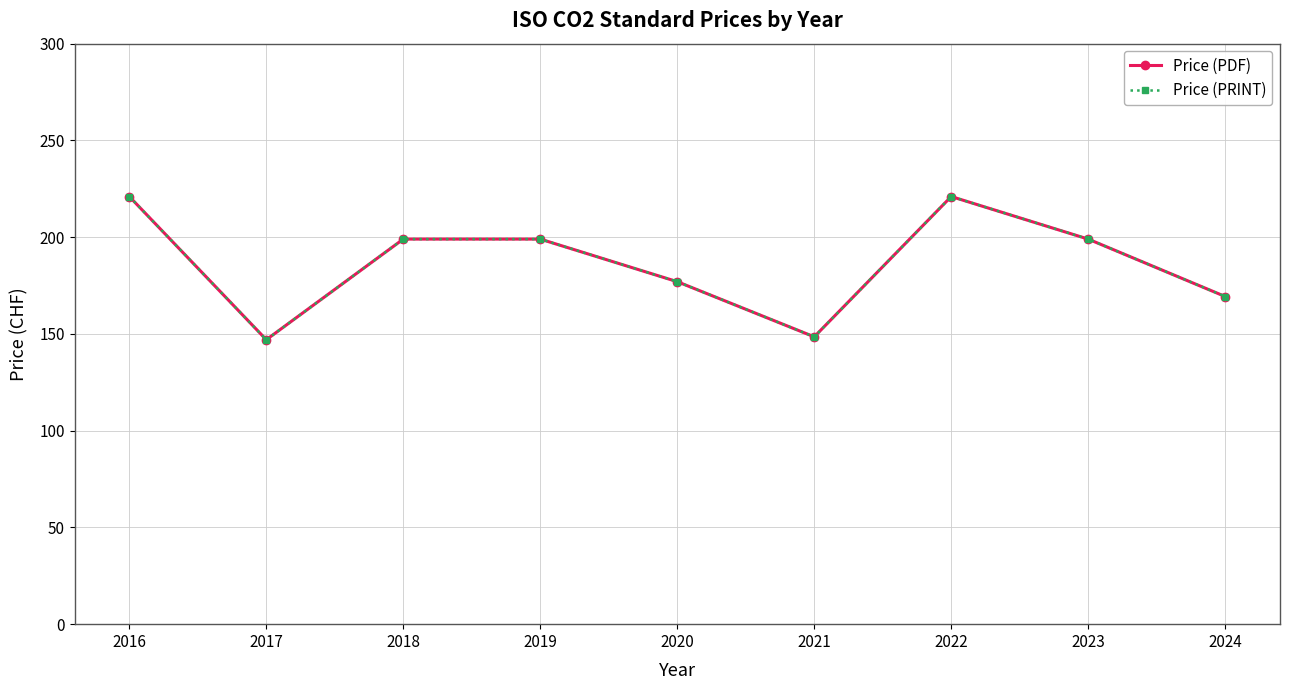

In Price (PRINT), how many points are lower than both neighbors (excluding endpoints)?

2